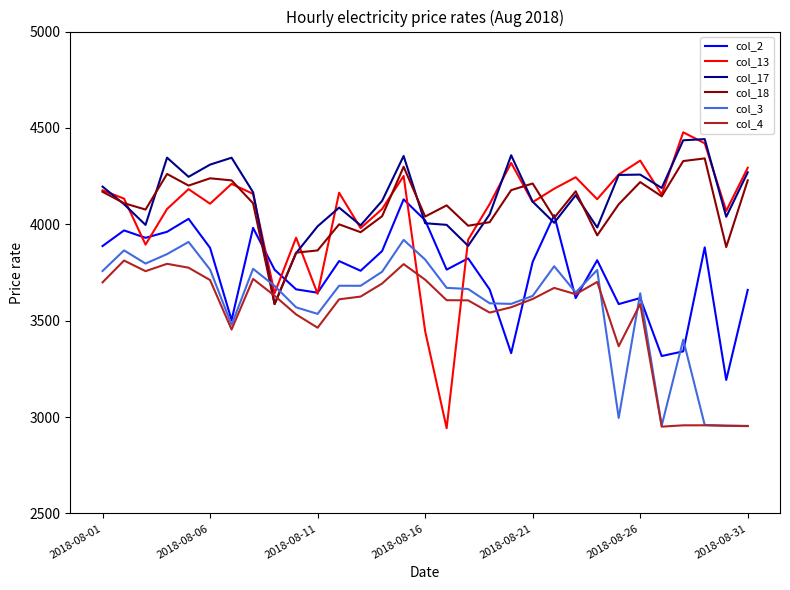

Which series has the largest range (max minus min)?

col_13